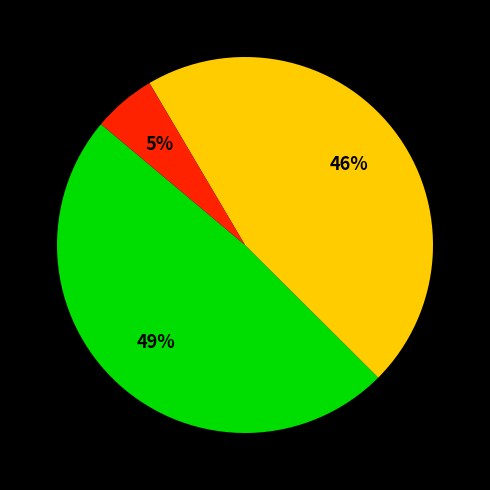

Does any single category account for the majority?

No